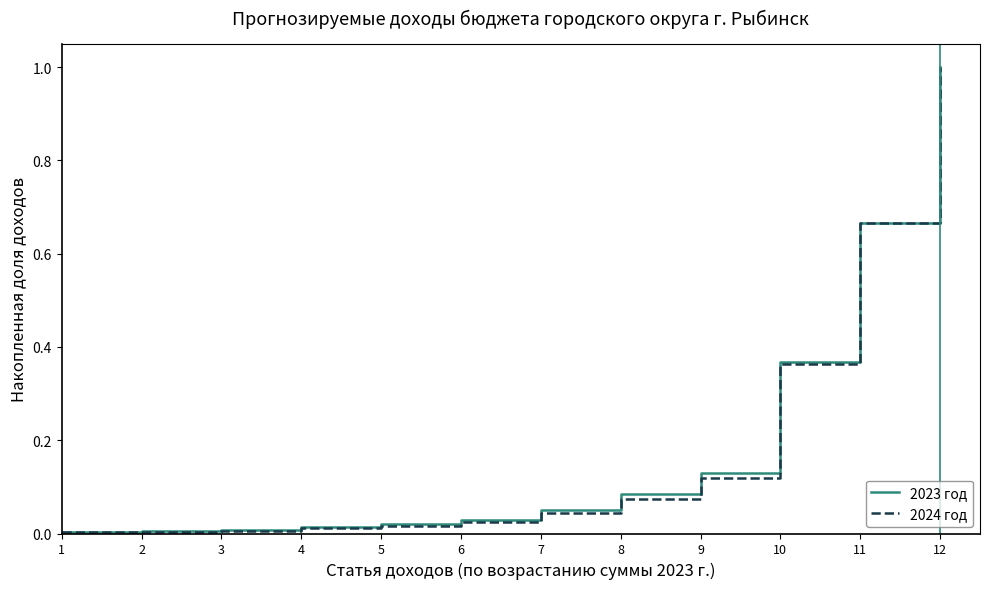

The 2023 год series shows 0.0 at 8. True or false?

False